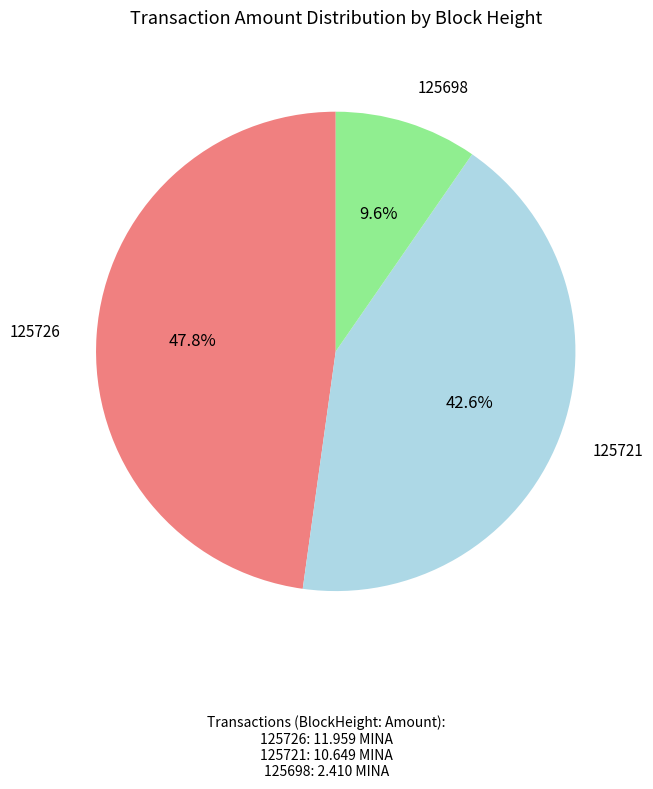

How many slices are in this pie chart?

3